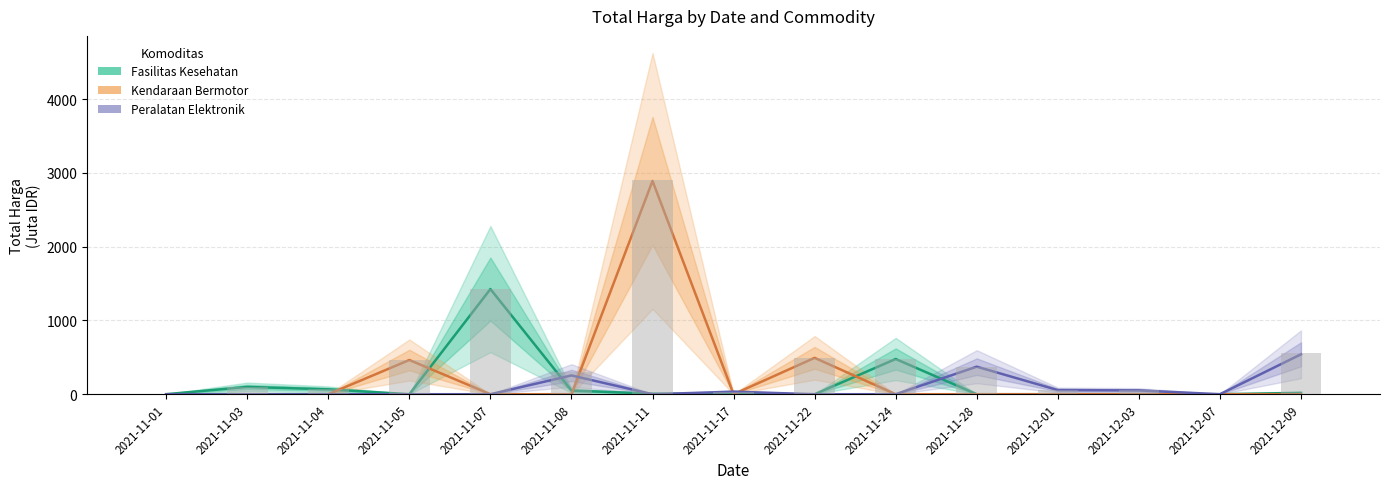

Reading right to left, extract all data points from this chart.

Fasilitas Kesehatan: 2021-12-09=18.9	2021-12-07=0.0	2021-12-03=0.0	2021-12-01=0.0	2021-11-28=0.0	2021-11-24=477.6	2021-11-22=0.0	2021-11-17=0.0	2021-11-11=7.4	2021-11-08=49.7	2021-11-07=1425.9	2021-11-05=0.0	2021-11-04=66.4	2021-11-03=98.8	2021-11-01=0.3
Kendaraan Bermotor: 2021-12-09=0.0	2021-12-07=0.0	2021-12-03=0.0	2021-12-01=0.0	2021-11-28=0.0	2021-11-24=0.0	2021-11-22=493.0	2021-11-17=0.0	2021-11-11=2892.1	2021-11-08=0.0	2021-11-07=0.0	2021-11-05=464.0	2021-11-04=0.0	2021-11-03=0.0	2021-11-01=0.0
Peralatan Elektronik: 2021-12-09=541.1	2021-12-07=0.0	2021-12-03=51.6	2021-12-01=56.2	2021-11-28=373.4	2021-11-24=0.0	2021-11-22=0.0	2021-11-17=34.3	2021-11-11=0.0	2021-11-08=254.7	2021-11-07=0.0	2021-11-05=0.0	2021-11-04=0.0	2021-11-03=0.0	2021-11-01=0.0